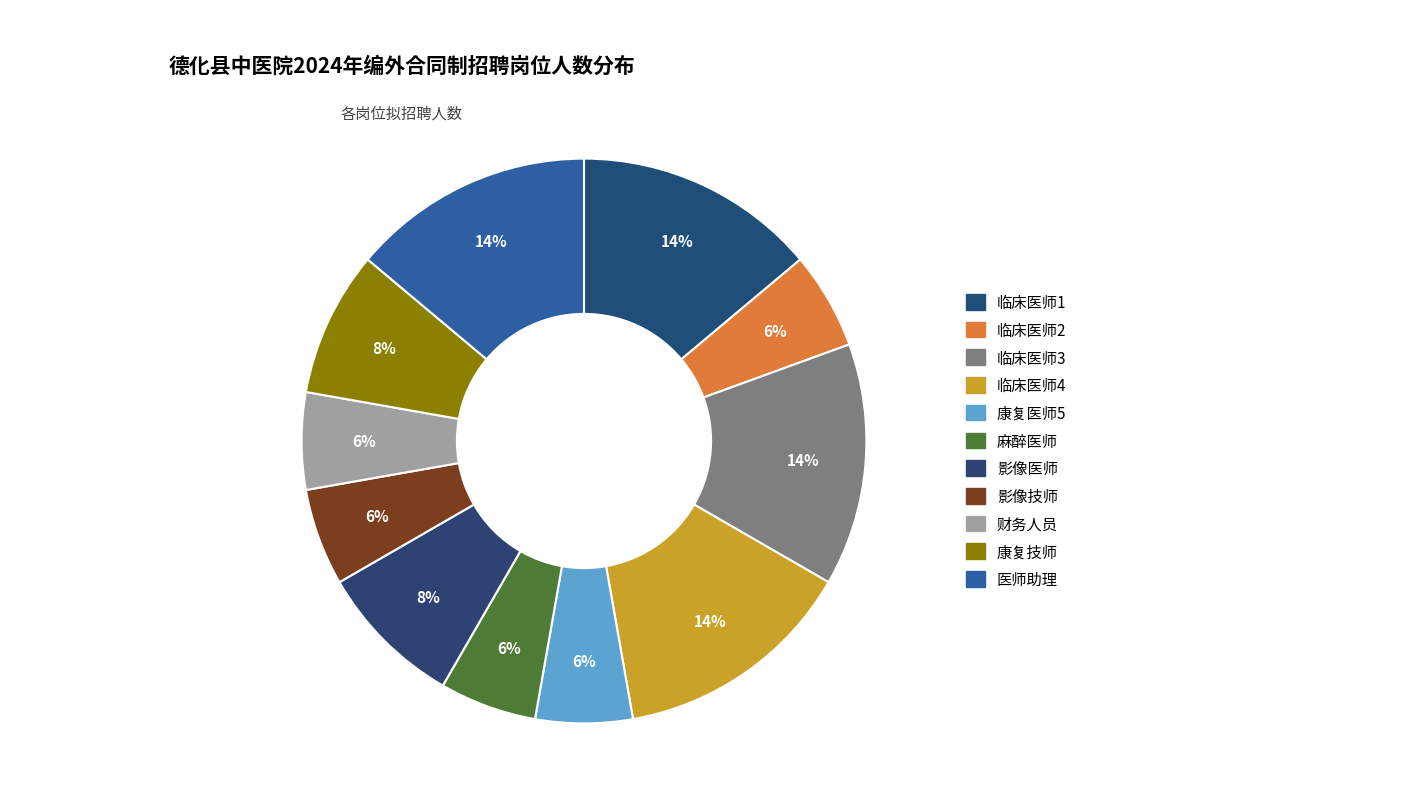

To the nearest percent, what portion does 财务人员 represent?

6%